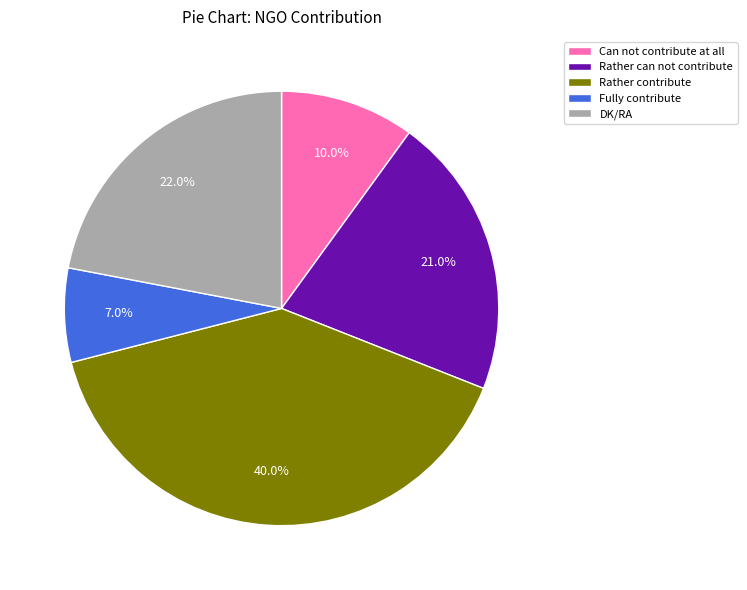

Between Fully contribute and Rather can not contribute, which is larger?

Rather can not contribute